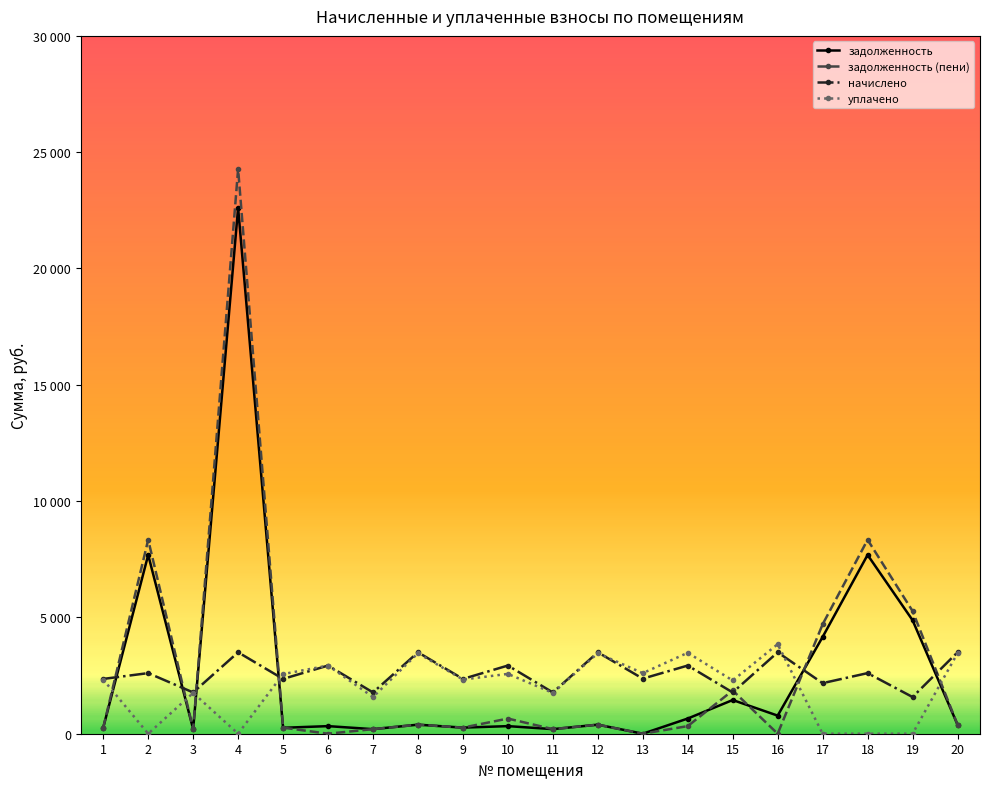

At which label does задолженность first exceed 388?

2